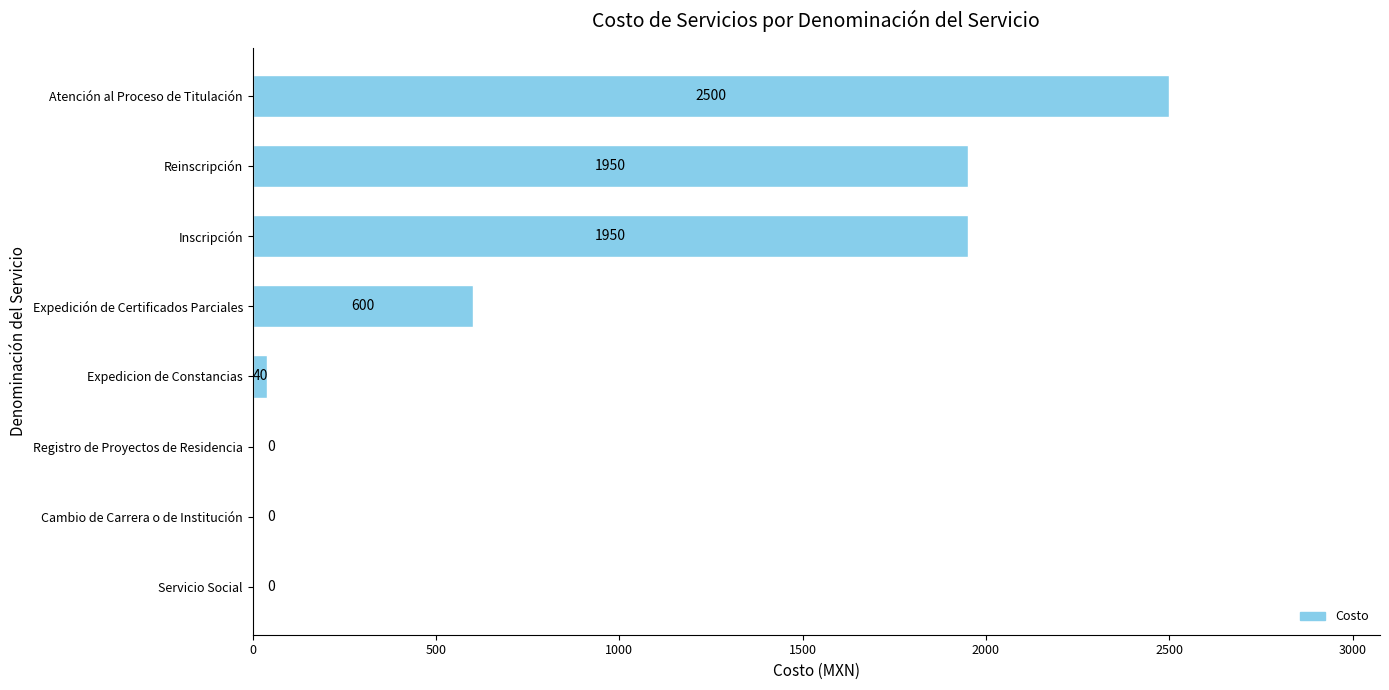

What is the sum of all values?

7040